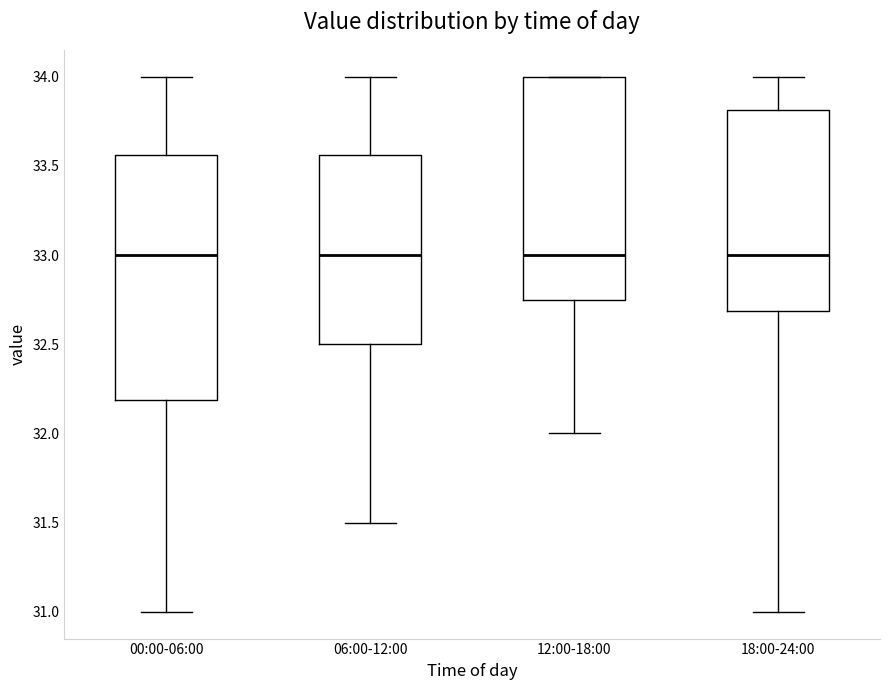

Reading left to right, read every box against the y-axis: the position of its median line, the range the box covers, and the ends of its whiskers. The values are not printed on the chart, so give them approximately, as read against the axis.

00:00-06:00: median 33.00, box 32.20 to 33.55, whiskers 31.00 to 34.00
06:00-12:00: median 33.00, box 32.50 to 33.55, whiskers 31.50 to 34.00
12:00-18:00: median 33.00, box 32.75 to 34.00, whiskers 32.00 to 34.00
18:00-24:00: median 33.00, box 32.70 to 33.80, whiskers 31.00 to 34.00